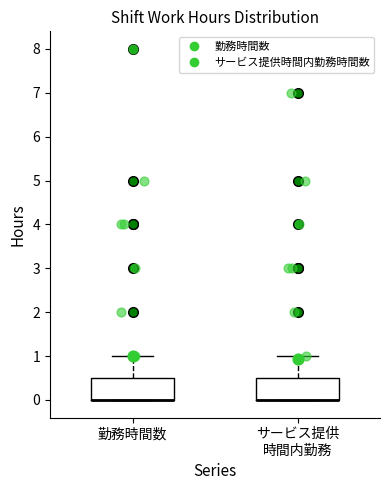

Reading left to right, read every box against the y-axis: the position of its median line, the range the box covers, and the ends of its whiskers. The values are not printed on the chart, so give them approximately, as read against the axis.

勤務時間数: median 0.0 (drawn on the box's lower edge), box 0.0 to 0.5, whiskers 0.0 to 1.0
サービス提供 時間内勤務: median 0.0 (drawn on the box's lower edge), box 0.0 to 0.5, whiskers 0.0 to 1.0